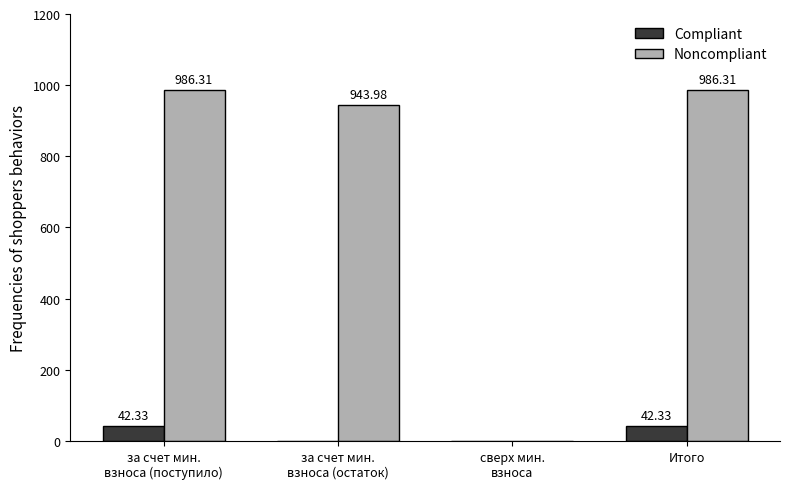

What is the sum of all Noncompliant values?

2916.6